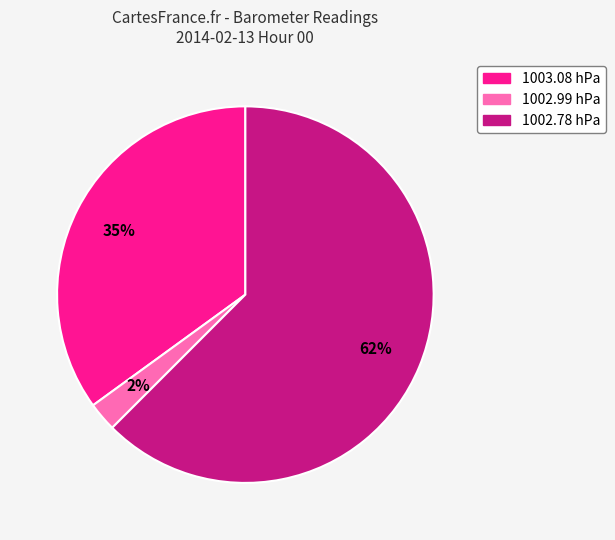

Is it true that 1003.08 hPa is 27% of the pie?

False